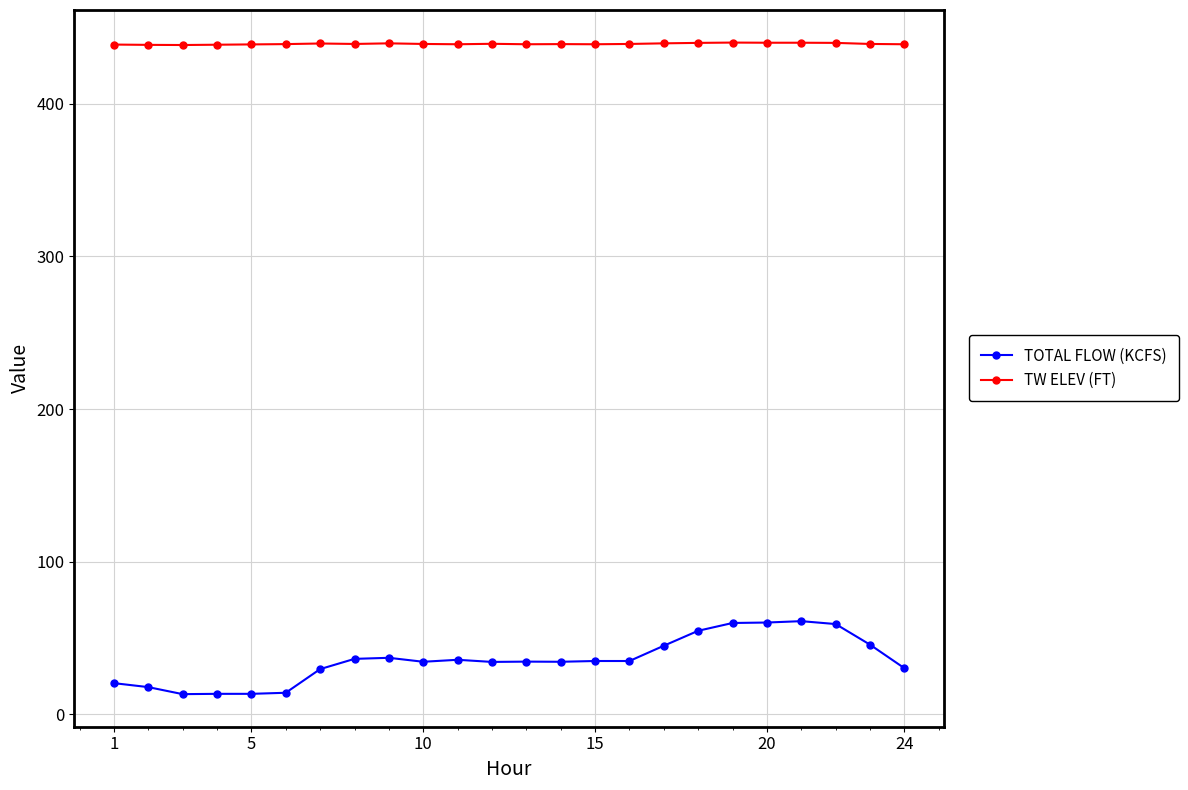

What are all the series names shown in the legend?

TOTAL FLOW (KCFS), TW ELEV (FT)